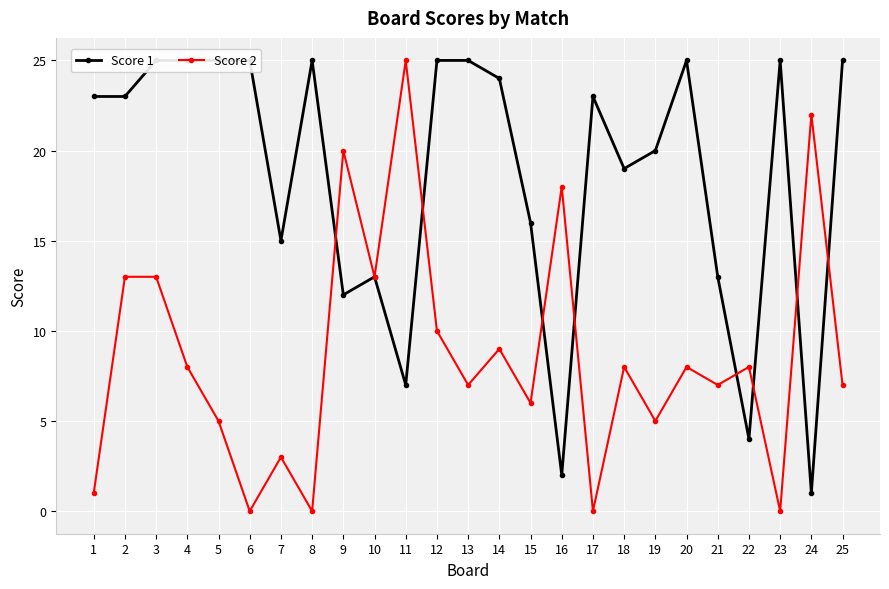

Is it true that Score 2 equals 18 at 16?

True